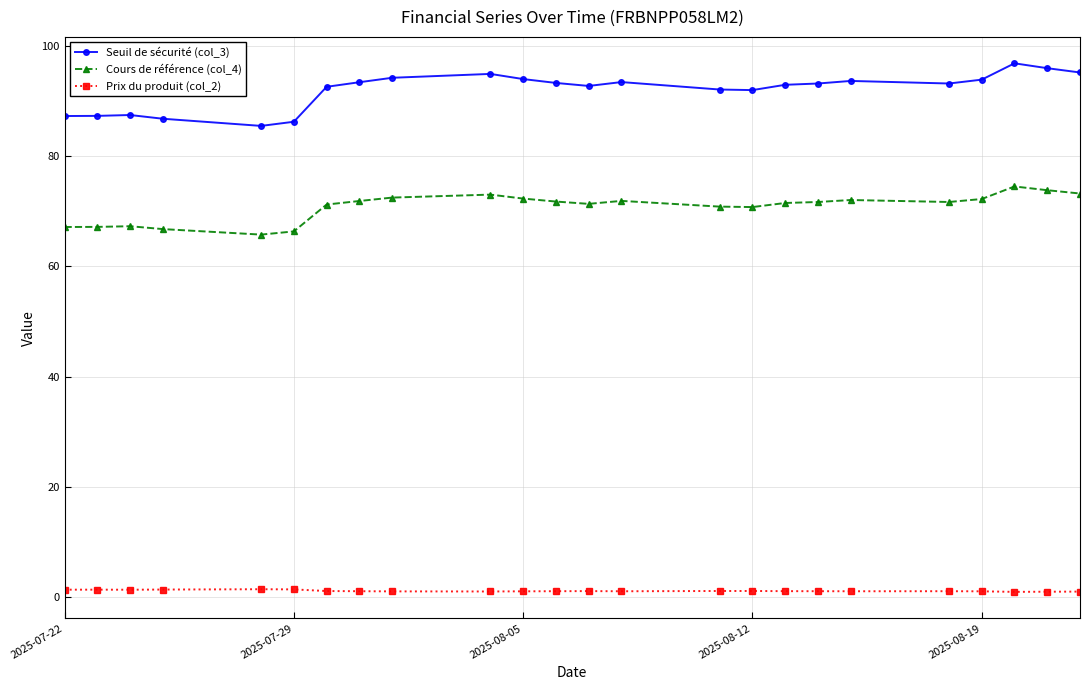

What is the maximum value shown in the chart?

96.9